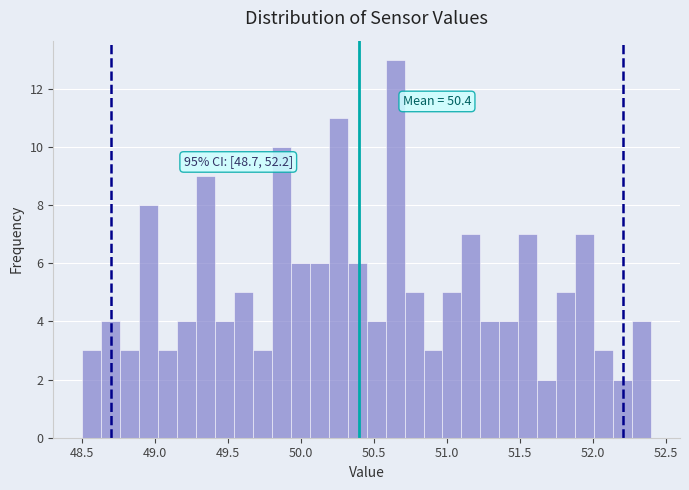

Read against the x-axis, roughly where is the centre of the tallest bar?

50.65